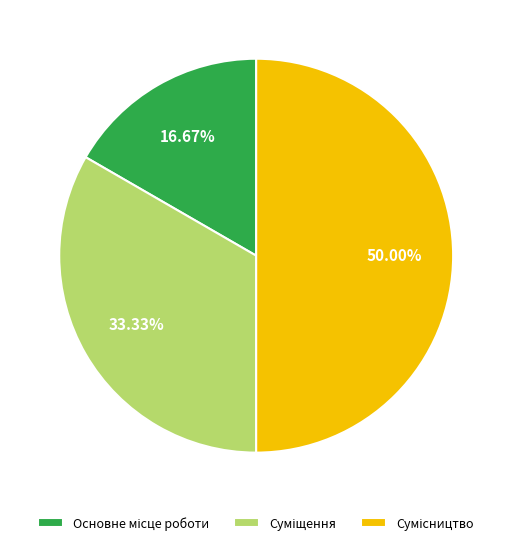

To the nearest percent, what portion does Суміщення represent?

33%